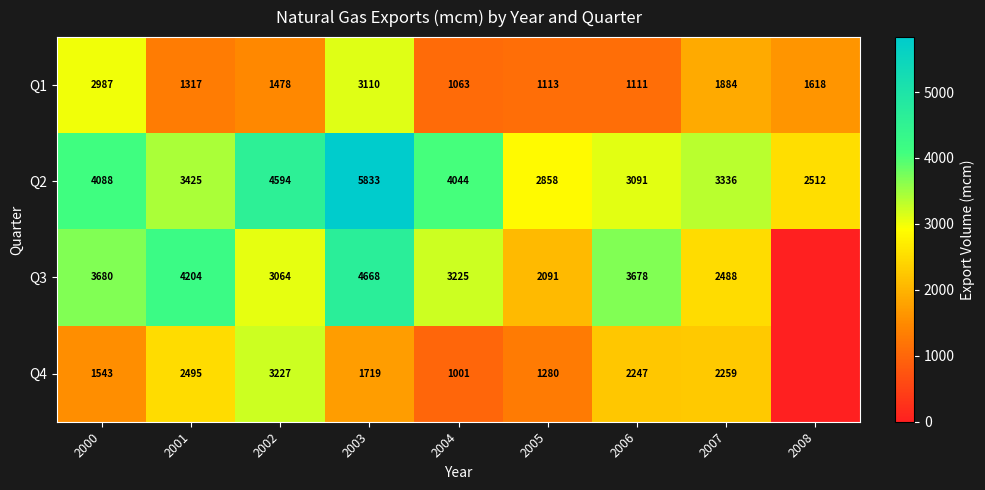

Which has a higher value, 2008 or 2004?

2008